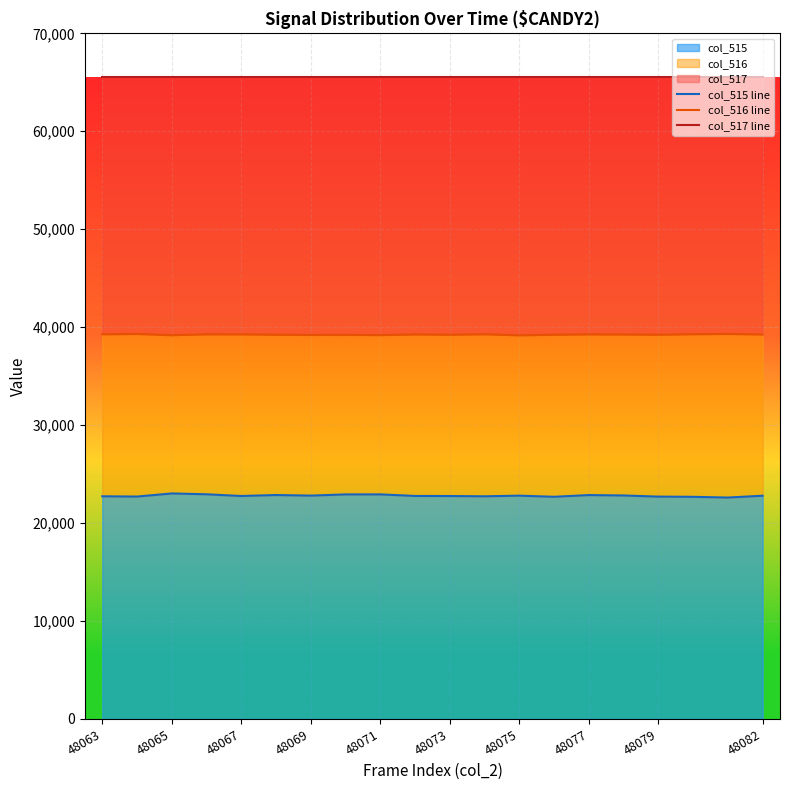

What is the highest value of the col_515 series?

23023